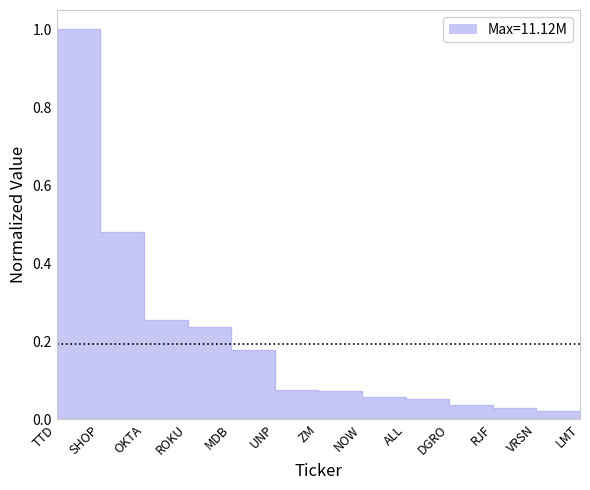

What is the difference between the maximum and minimum values?

1.0